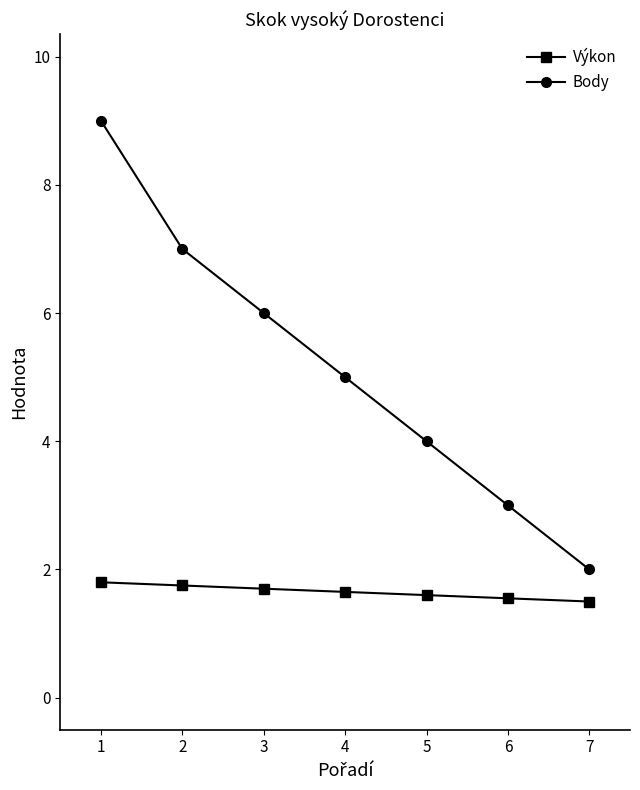

What is the difference between the Body values at 4 and 3?

1.0